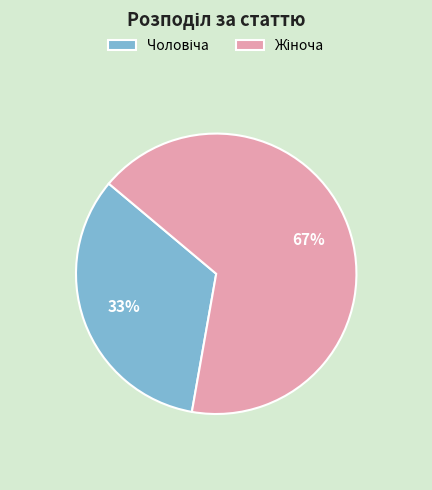

Is there any slice that represents more than half of the pie?

Yes